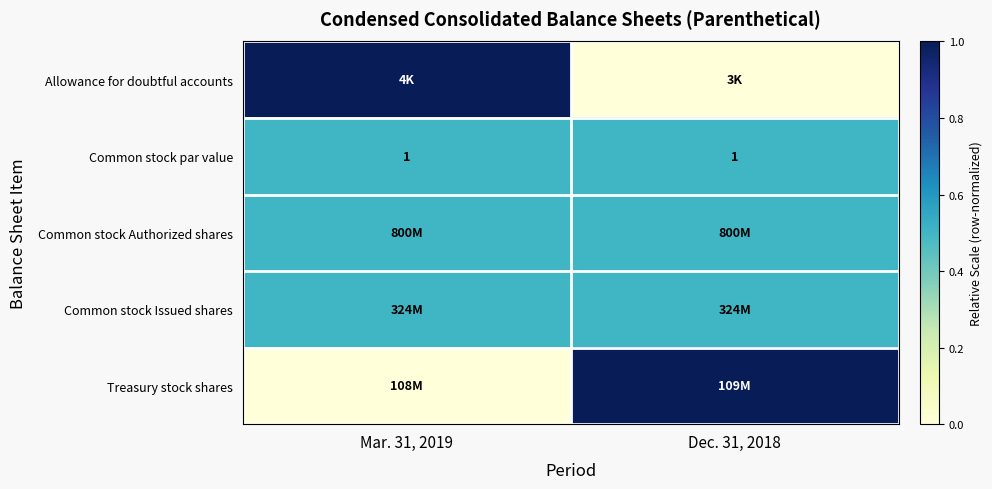

The value of Common stock par value at Mar. 31, 2019 is 1.0. True or false?

True